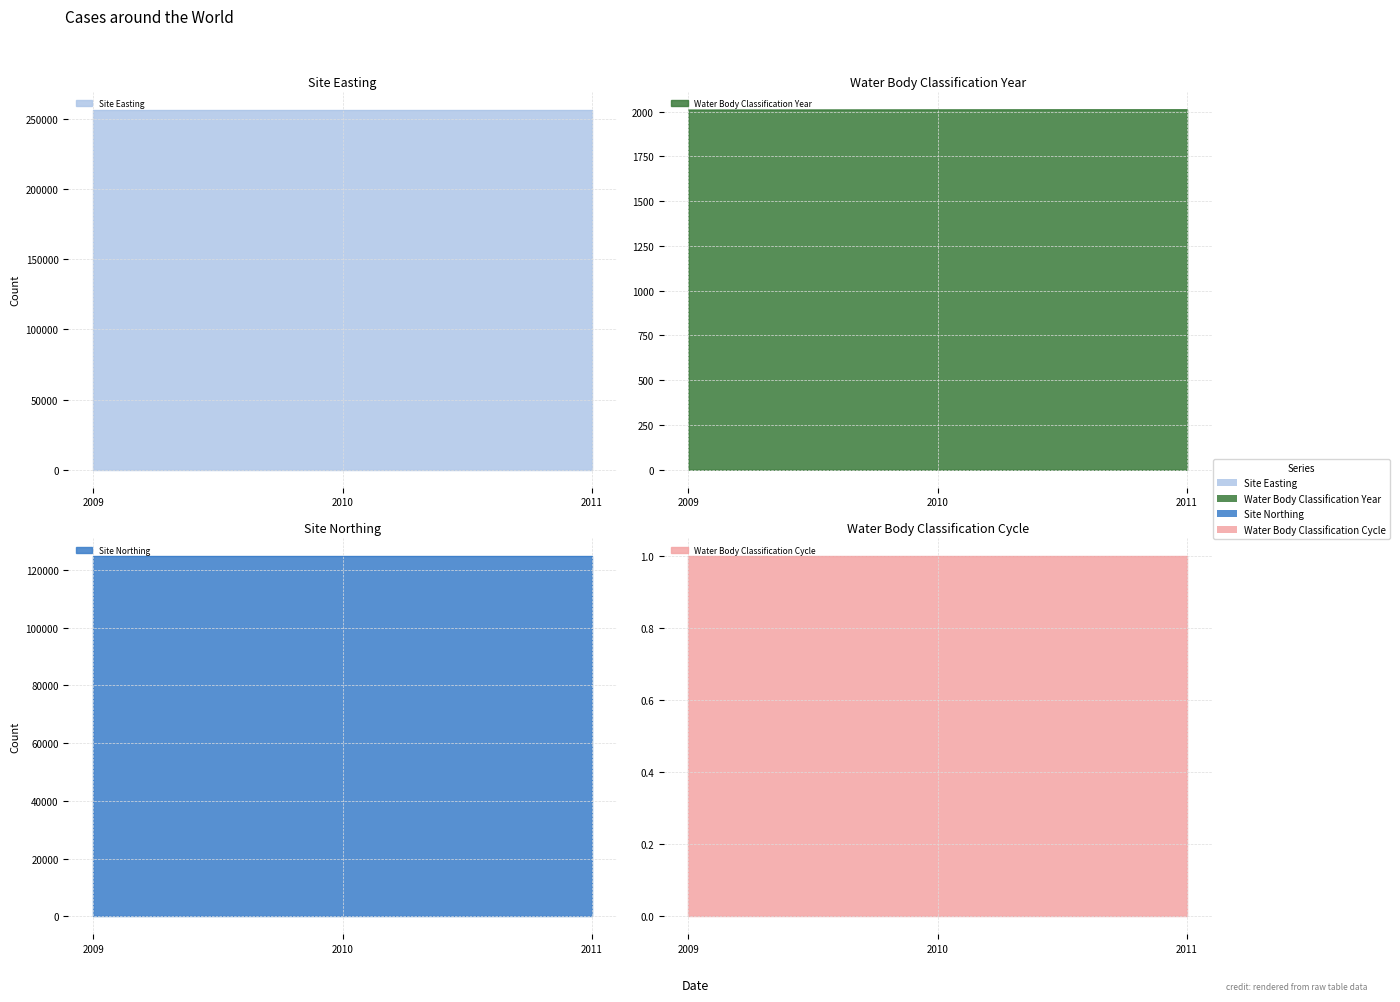

Is it true that Water Body Classification Year equals 2706 at 2009?

False